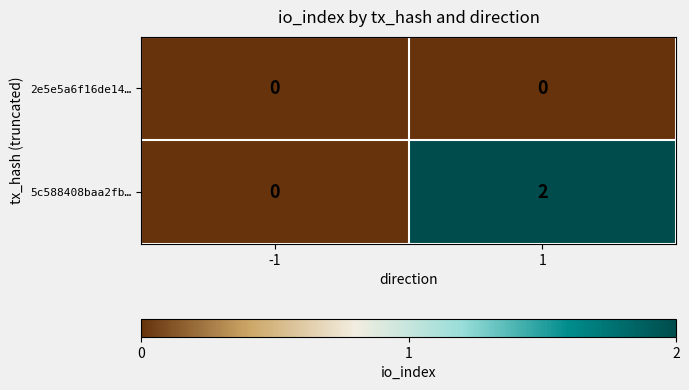

Which series changed the most between -1 and 1?

5c588408baa2fb…